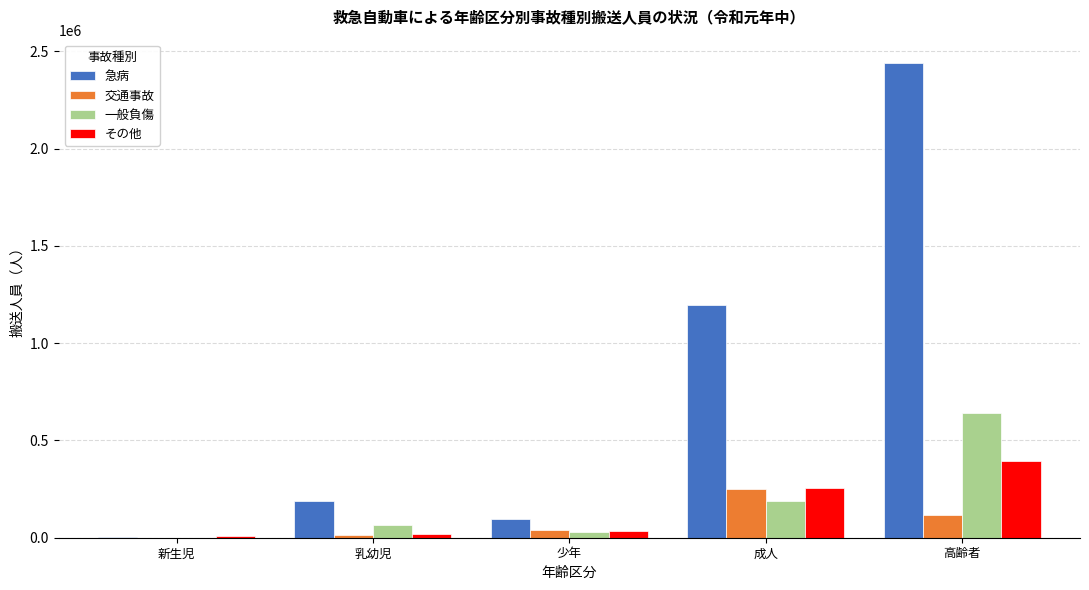

The value of 交通事故 at 成人 is 390981. True or false?

False